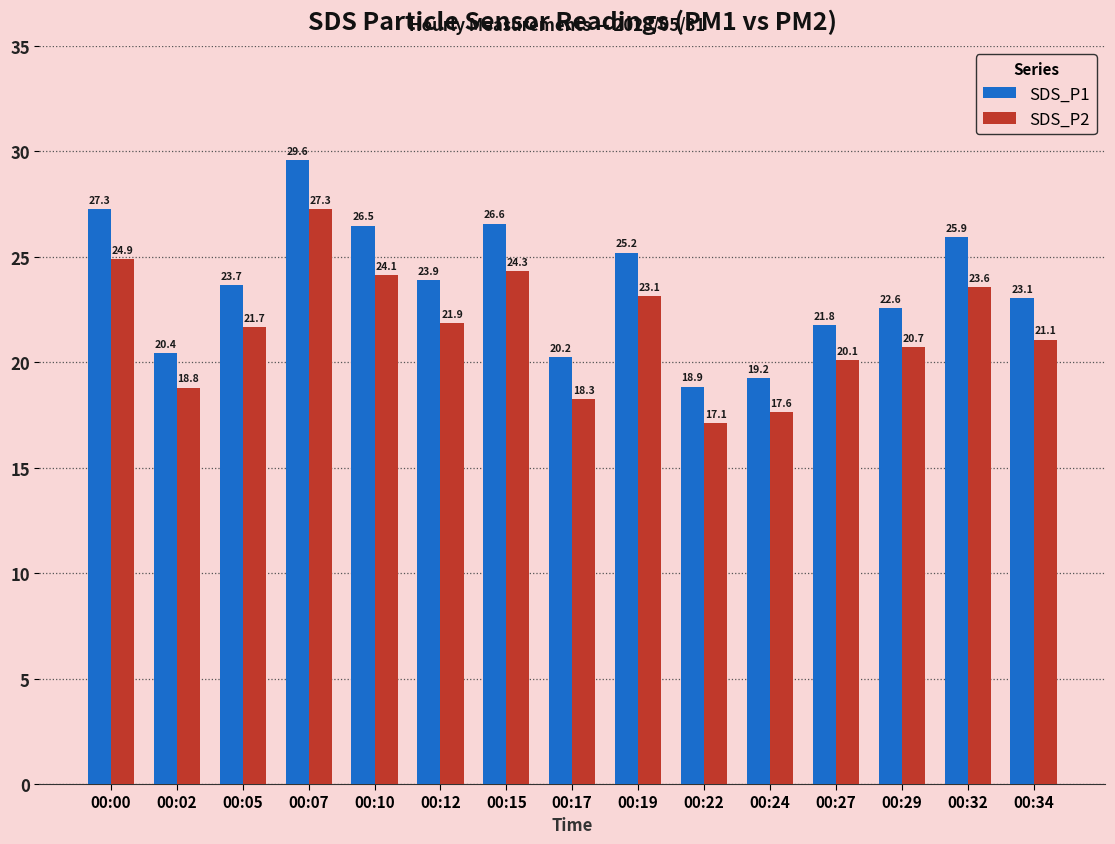

What is the highest value of the SDS_P2 series?

27.3